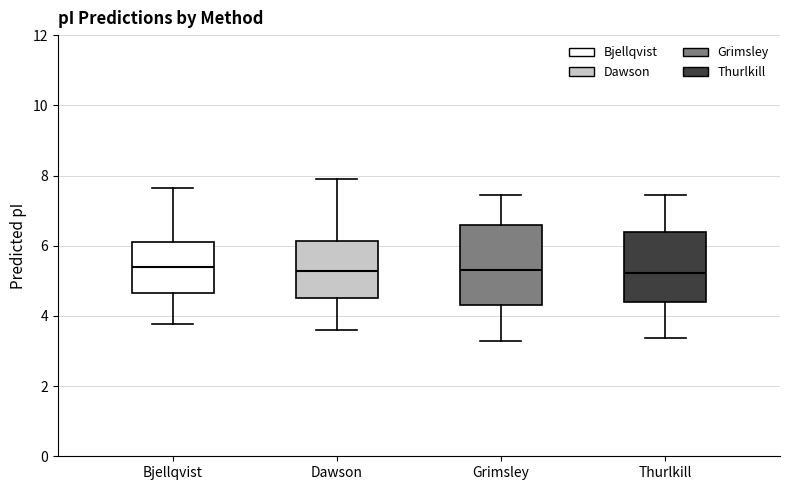

Reading left to right, transcribe this box plot: for each box, give where its median line is, the range the box spans, and where its two whiskers end, as read against the y-axis. The values are not printed on the chart, so give them approximately, as read against the axis.

Bjellqvist: median 5.4, box 4.6 to 6.2, whiskers 3.8 to 7.6
Dawson: median 5.2, box 4.6 to 6.2, whiskers 3.6 to 7.8
Grimsley: median 5.2, box 4.4 to 6.6, whiskers 3.2 to 7.4
Thurlkill: median 5.2, box 4.4 to 6.4, whiskers 3.4 to 7.4